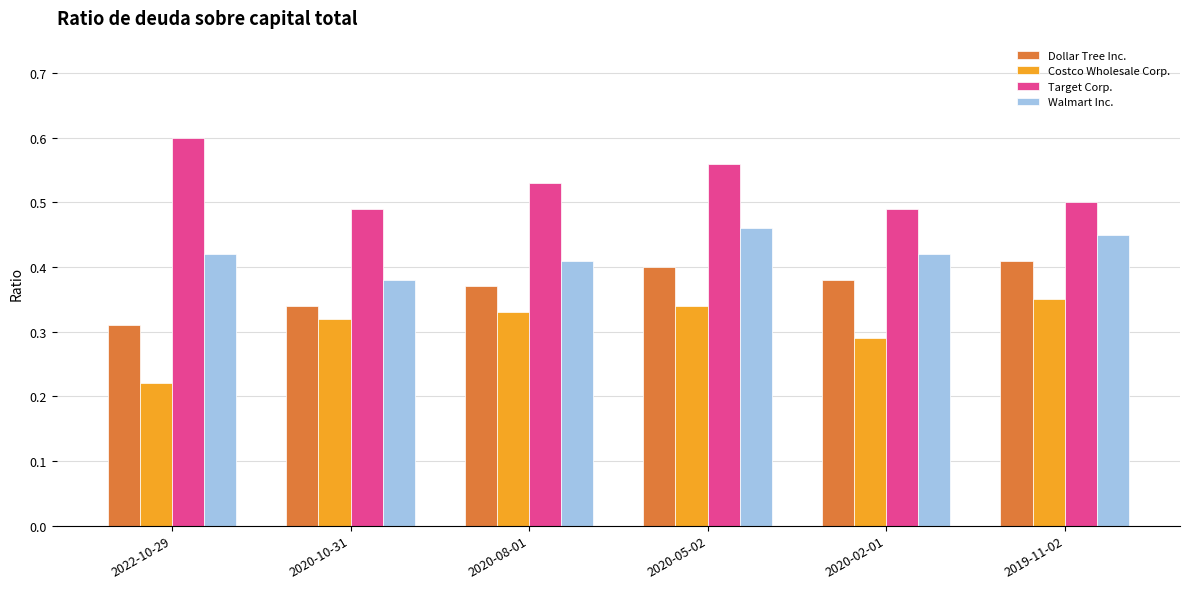

List the series in order of their peak value, lowest first.

Costco Wholesale Corp., Dollar Tree Inc., Walmart Inc., Target Corp.